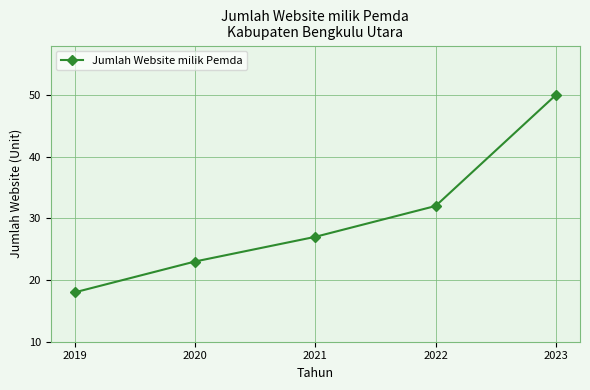

True or false: the data shows 23 at 2020.

True